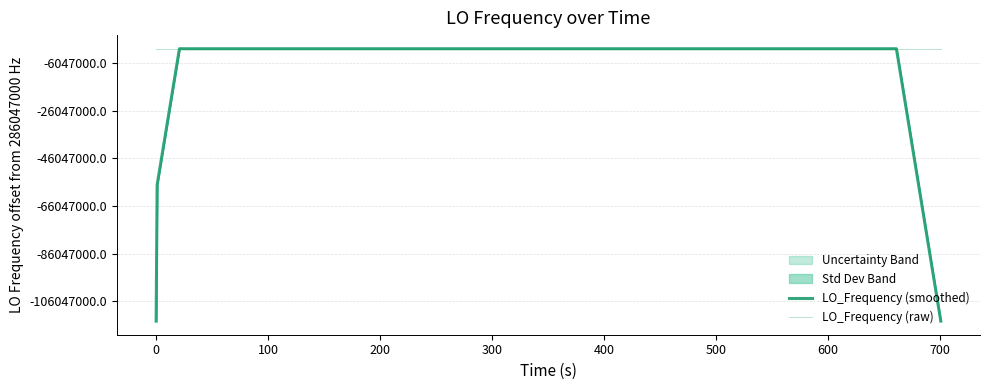

Reading left to right, transcribe all the data shown in this chart.

LO_Frequency (smoothed): 171628199.6	228837599.2	286046999.4	286046999.9	286047000.3	286047000.2	286047000.6	286047000.9	286047001.2	286047001.5	286047001.4	286047001.3	286047001.3	286047001.2	286047001.3	286047001.4	286047001.5	286047000.7	286047000.3	286046999.9	286047000.0	286047000.0	286047000.4	286047000.4	286047000.4	286047000.4	286047000.4	286047000.6	286047000.6	286047000.6	286047000.4	286047000.9	286047000.8	286047000.6	286047000.4	286047000.2	286046999.4	286046999.0	228837599.0	171628199.2
LO_Frequency (raw): 286046998.6	286046998.6	286047000.8	286046998.1	286047000.8	286047001.0	286047000.9	286047000.3	286047000.1	286047002.2	286047002.6	286047002.2	286046999.7	286046999.7	286047002.3	286047002.3	286047002.5	286047000.1	286047000.1	286046998.3	286047000.4	286047000.4	286047000.9	286047000.0	286047000.4	286047000.4	286047000.3	286047000.9	286047000.0	286047001.2	286047000.7	286047000.0	286047000.2	286047002.6	286047000.4	286047000.0	286046999.0	286046999.0	286046998.4	286046998.5